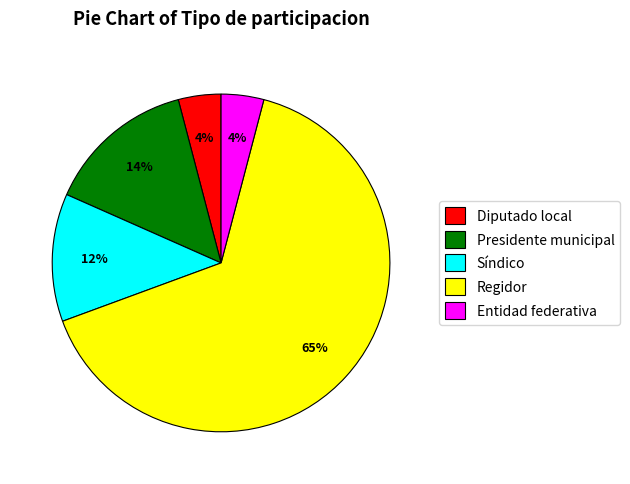

The Presidente municipal slice represents 2% of the pie. True or false?

False